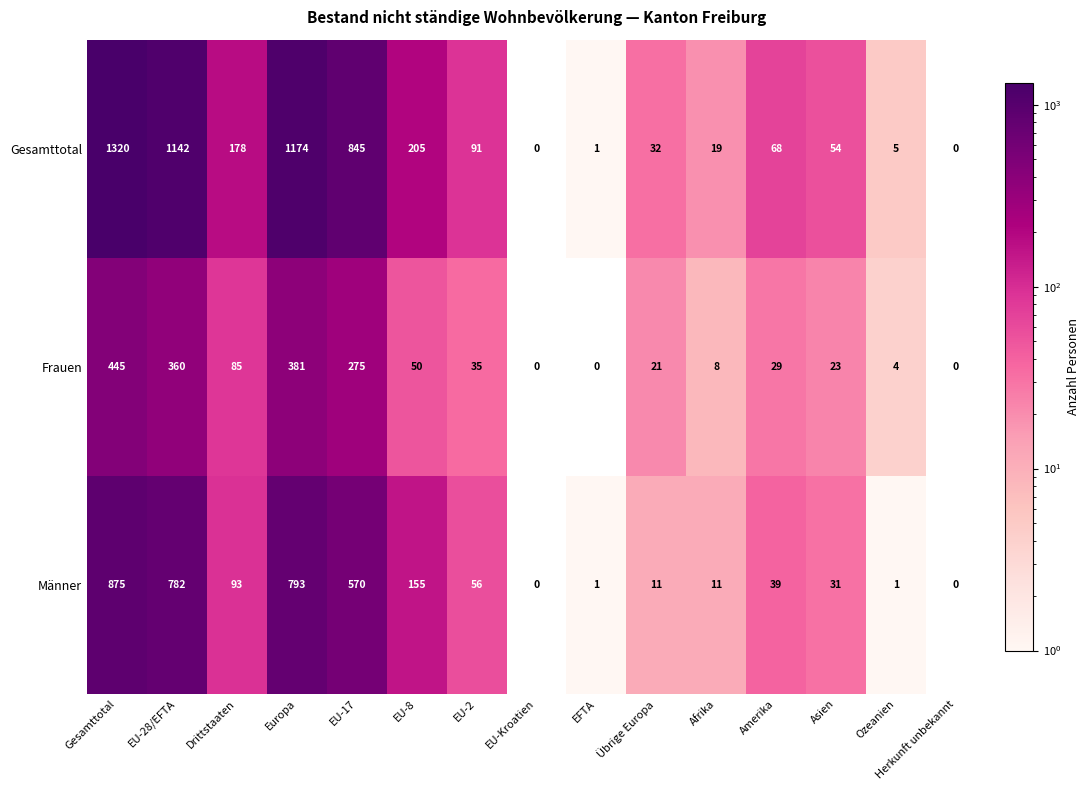

What is the maximum value shown in the chart?

1320